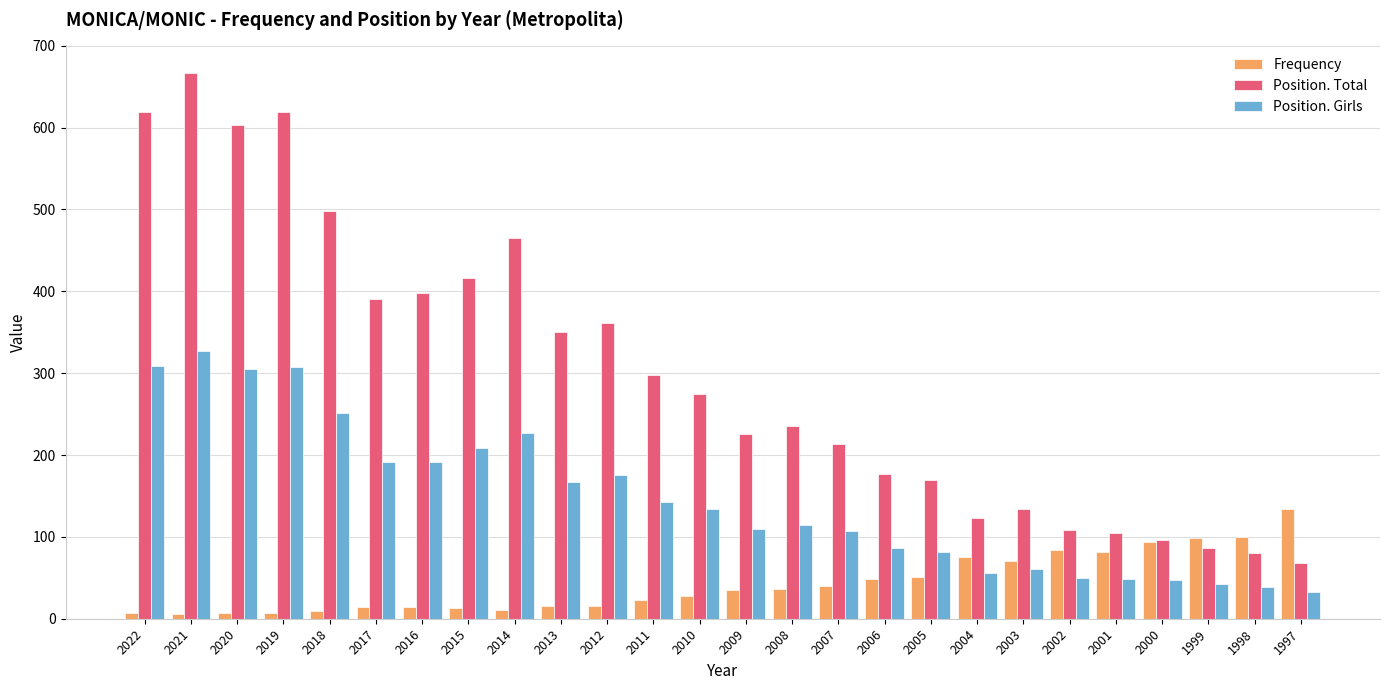

What is the approximate value of Position. Total at 2009?

226